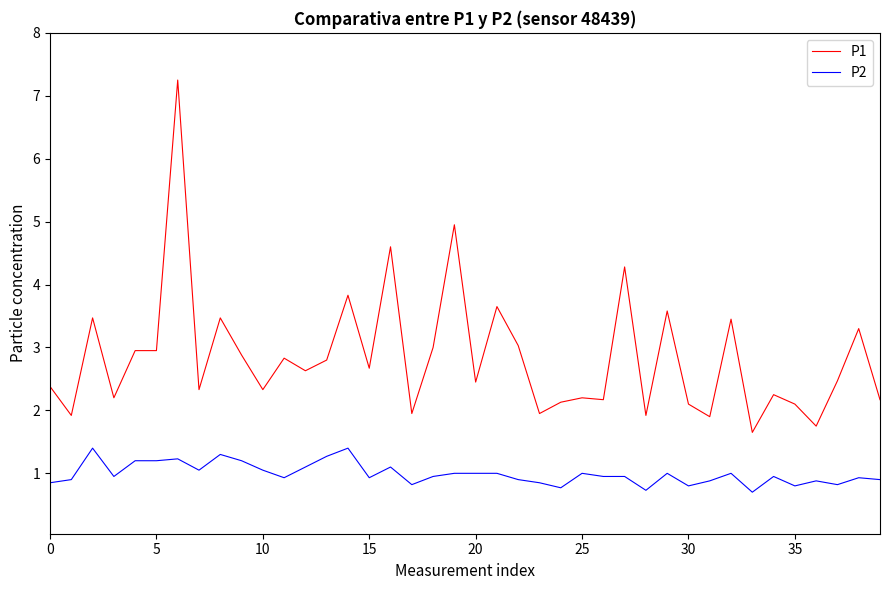

Rank the series by their average value, from lowest to highest.

P2, P1